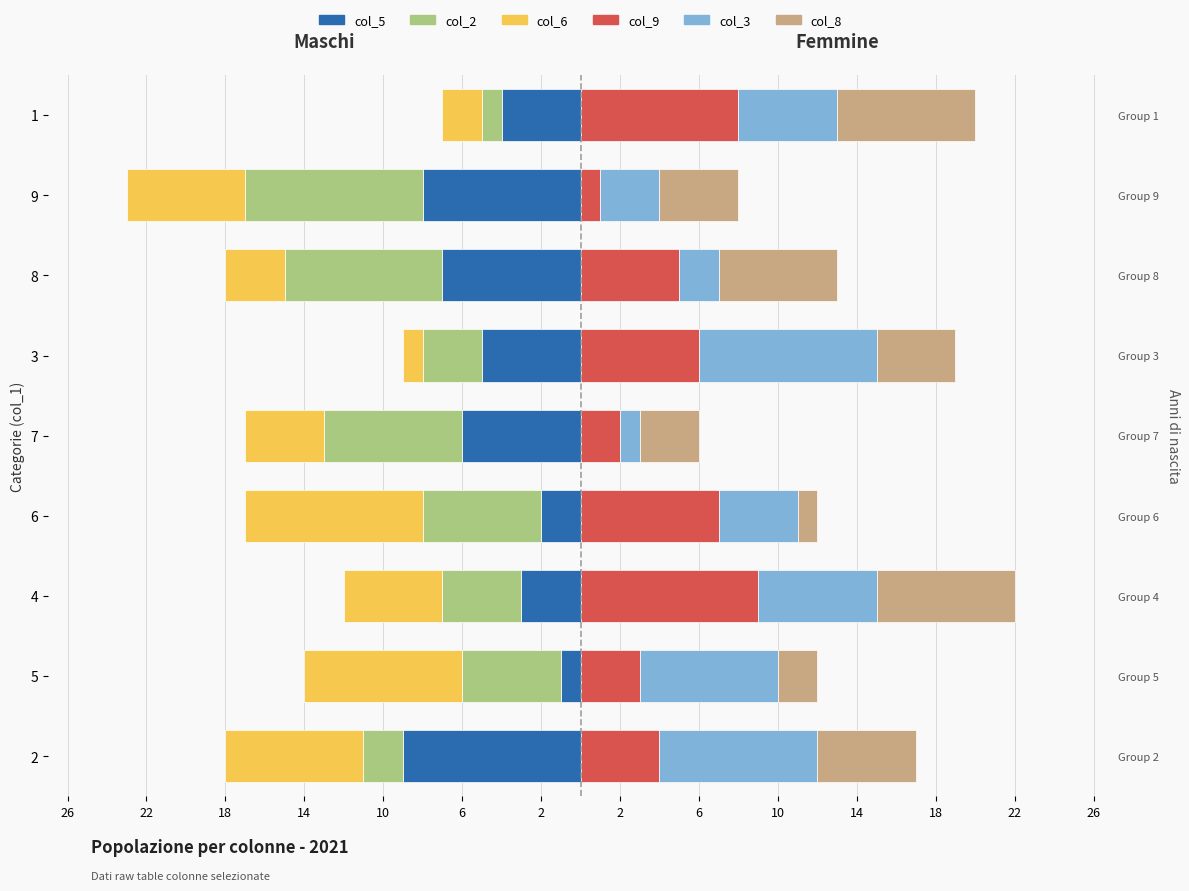

True or false: col_3 has a value of 10 at 5.

False